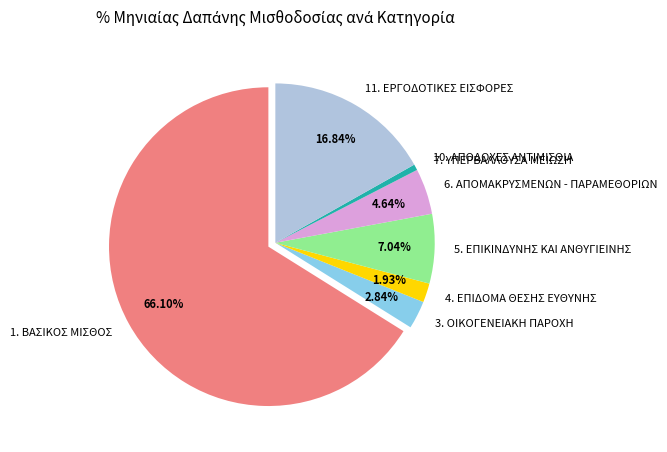

To the nearest percent, what portion does 6. ΑΠΟΜΑΚΡΥΣΜΕΝΩΝ - ΠΑΡΑΜΕΘΟΡΙΩΝ represent?

5%